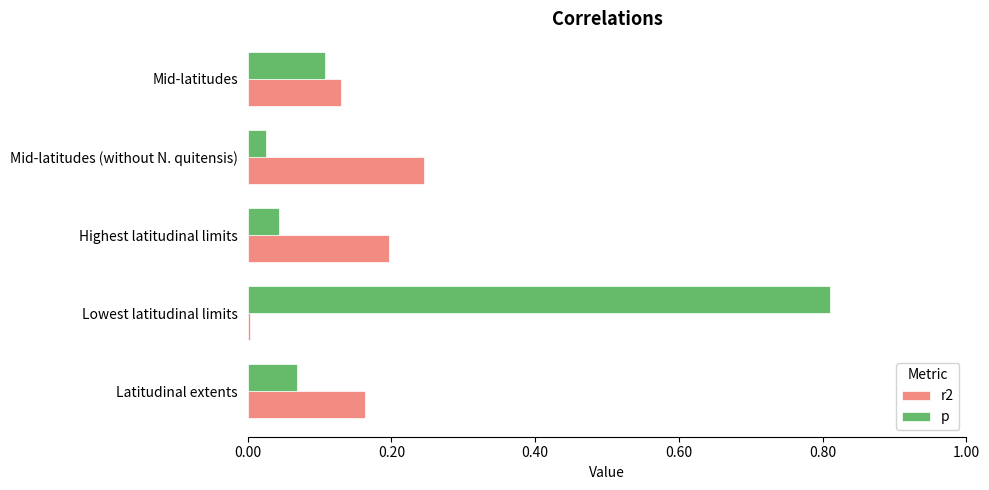

At which label is p closest to 0?

Mid-latitudes (without N. quitensis)